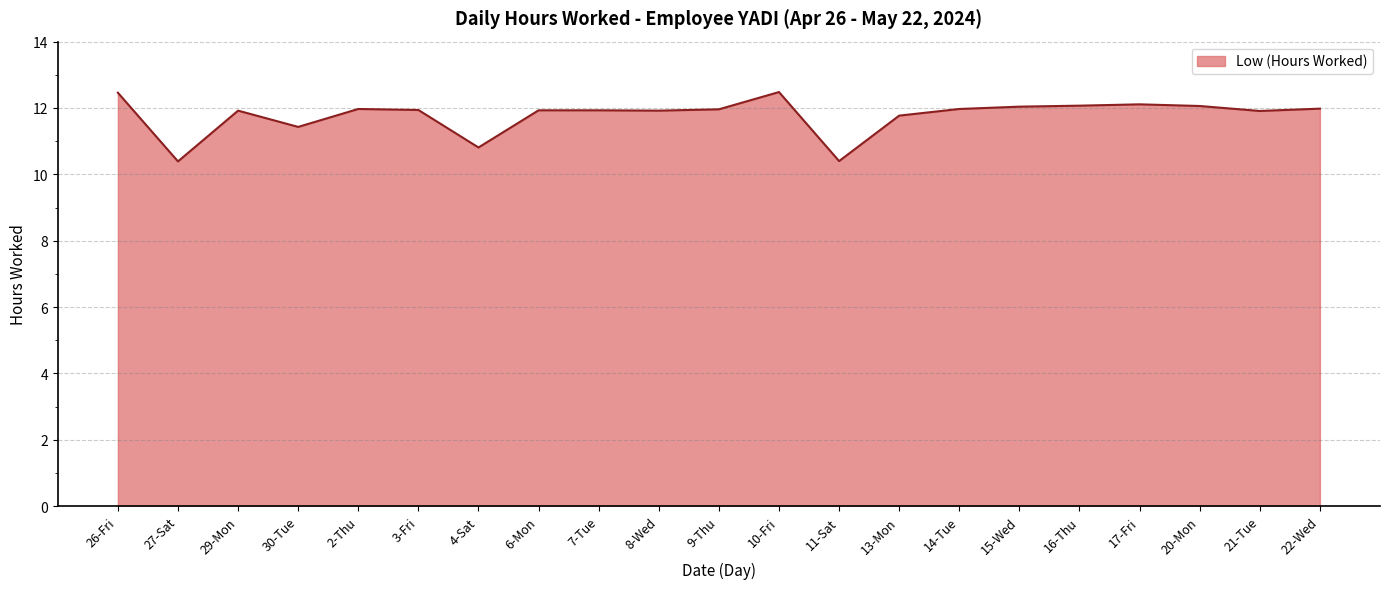

What is the minimum value shown in the chart?

10.4